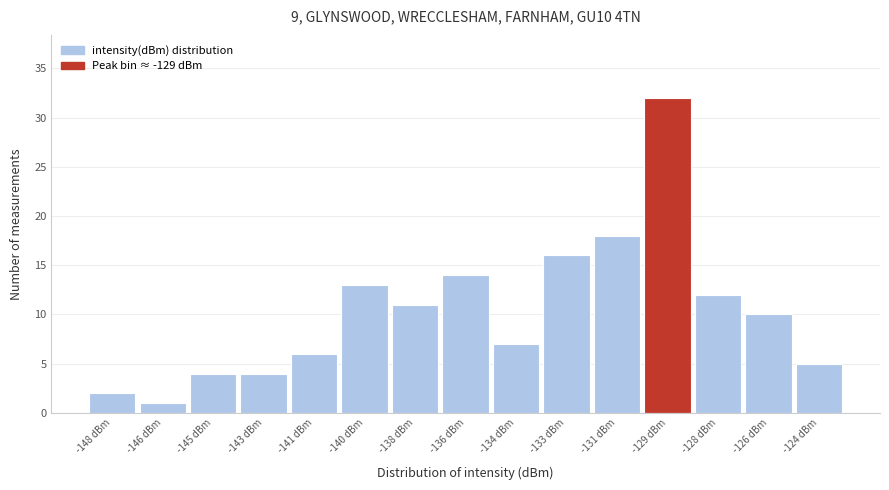

Reading left to right, list all the values displayed in this chart.

-148 dBm=2	-146 dBm=1	-145 dBm=4	-143 dBm=4	-141 dBm=6	-140 dBm=13	-138 dBm=11	-136 dBm=14	-134 dBm=7	-133 dBm=16	-131 dBm=18	-129 dBm=32	-128 dBm=12	-126 dBm=10	-124 dBm=5